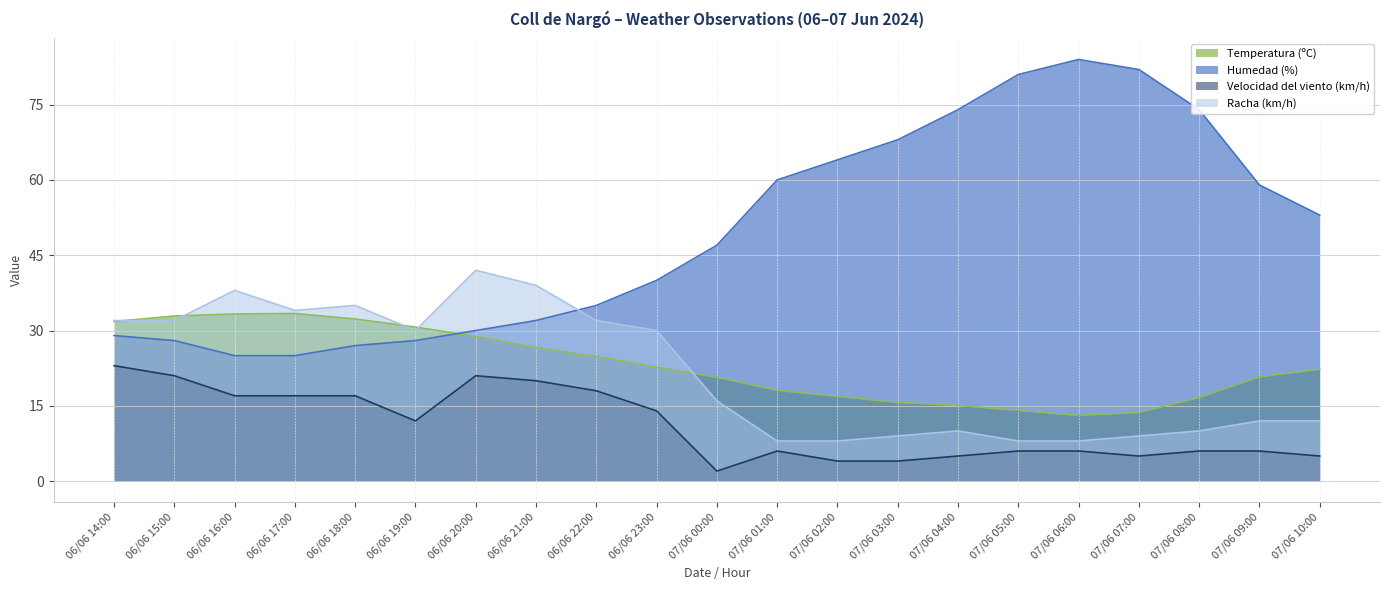

How many interior local peaks does the Velocidad del viento (km/h) series have?

2